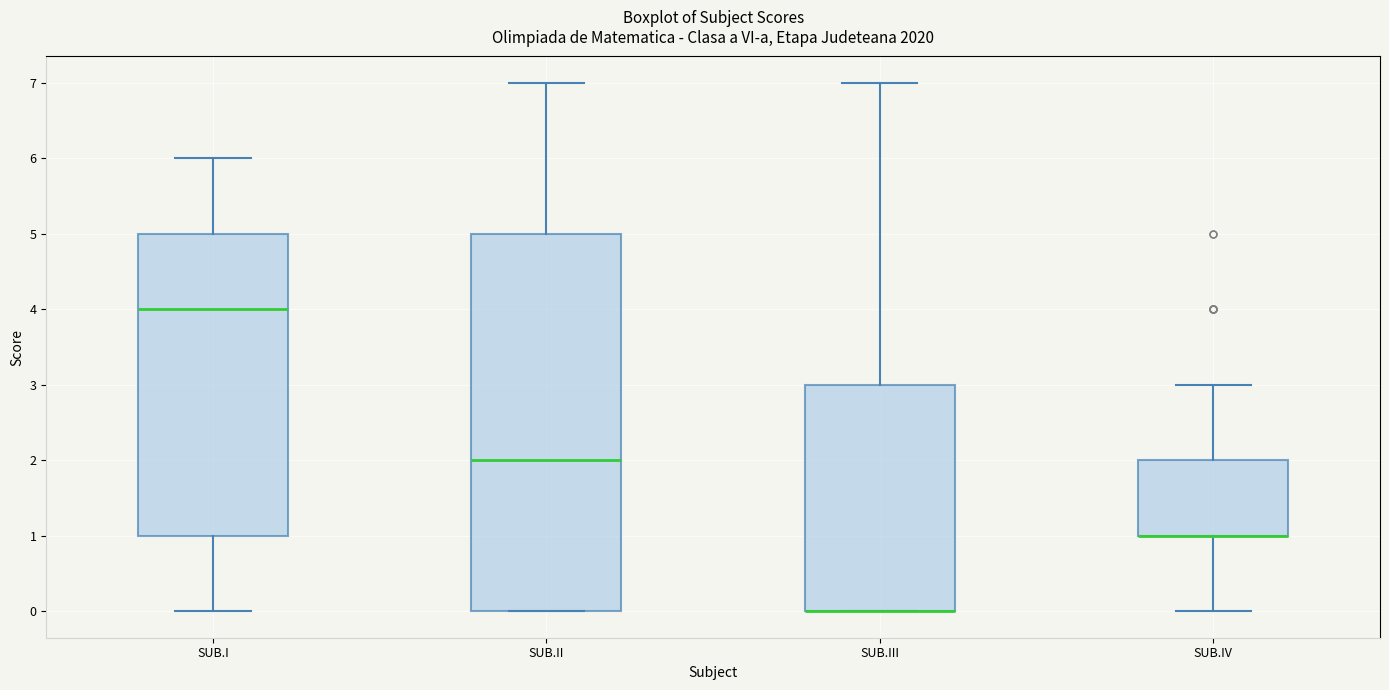

Reading left to right, transcribe this box plot: for each box, give where its median line is, the range the box spans, and where its two whiskers end, as read against the y-axis. The values are not printed on the chart, so give them approximately, as read against the axis.

SUB.I: median 4, box 1 to 5, whiskers 0 to 6
SUB.II: median 2, box 0 to 5, whiskers 0 to 7
SUB.III: median 0 (drawn on the box's lower edge), box 0 to 3, whiskers 0 to 7
SUB.IV: median 1 (drawn on the box's lower edge), box 1 to 2, whiskers 0 to 3